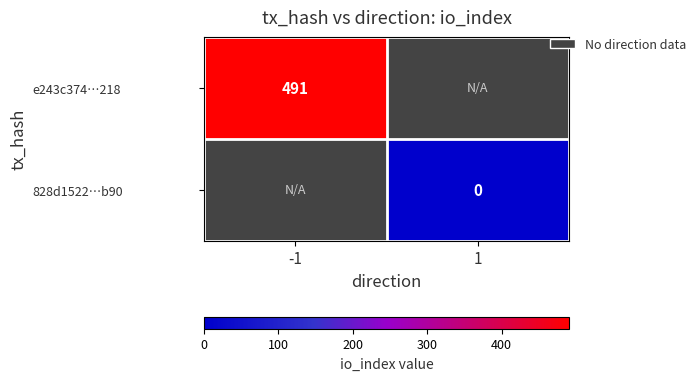

The e243c374…218 series shows 168 at -1. True or false?

False